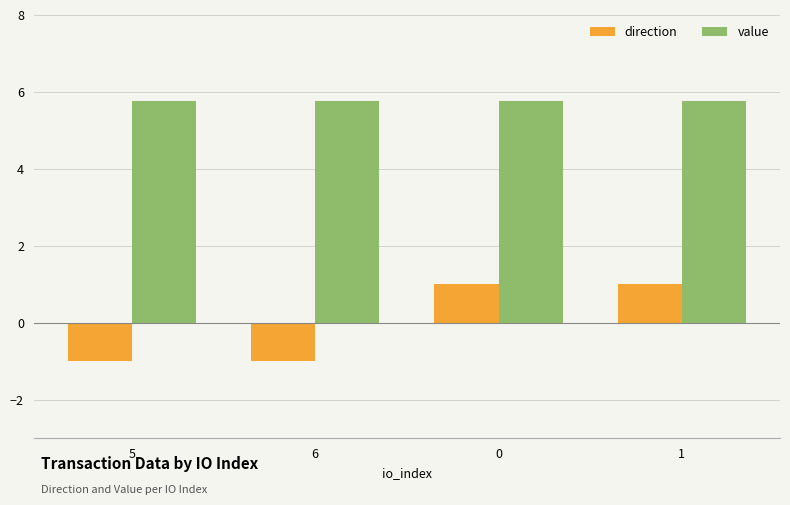

What is the maximum value for direction?

1.0